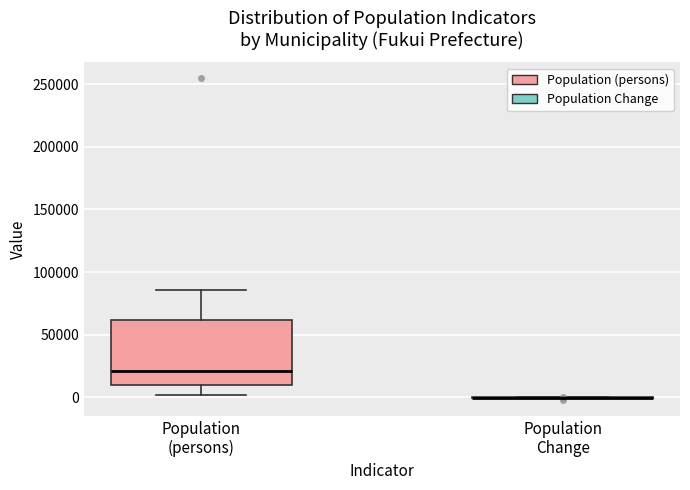

Reading left to right, transcribe this box plot: for each box, give where its median line is, the range the box spans, and where its two whiskers end, as read against the y-axis. The values are not printed on the chart, so give them approximately, as read against the axis.

Population (persons): median 20000, box 10000 to 60000, whiskers 0 to 85000
Population Change: box collapsed to a line at 0, whiskers 0 to 0